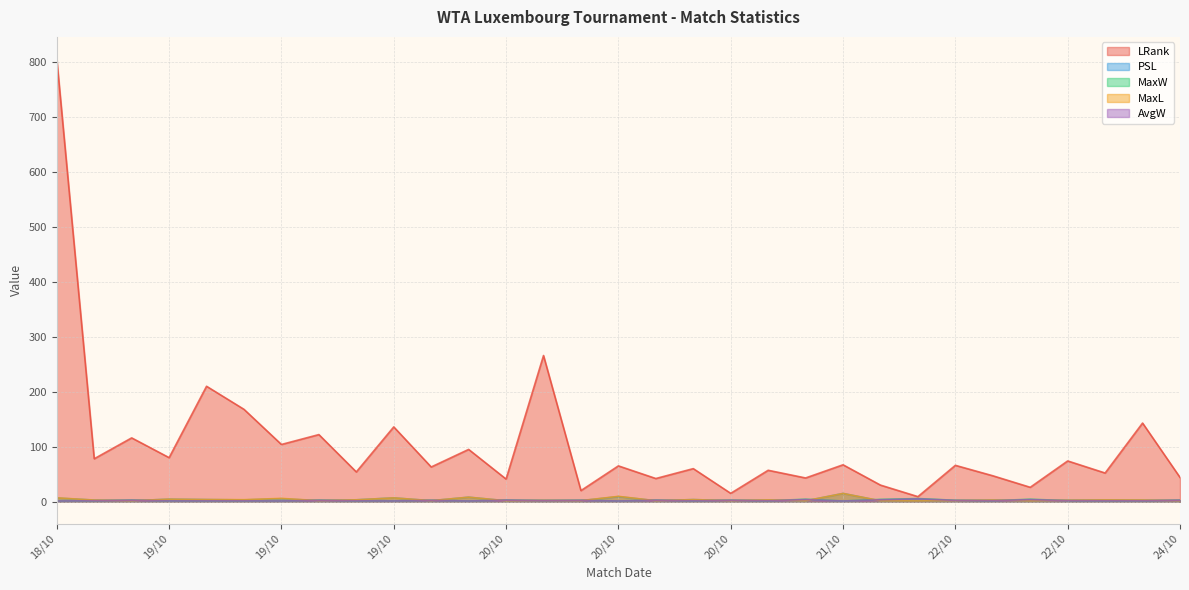

True or false: MaxW and LRank cross at least once.

False